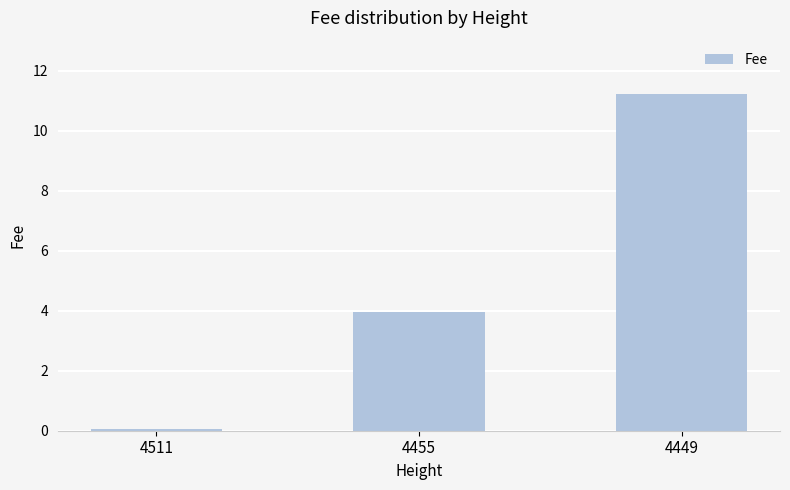

How many bars are there in total?

3